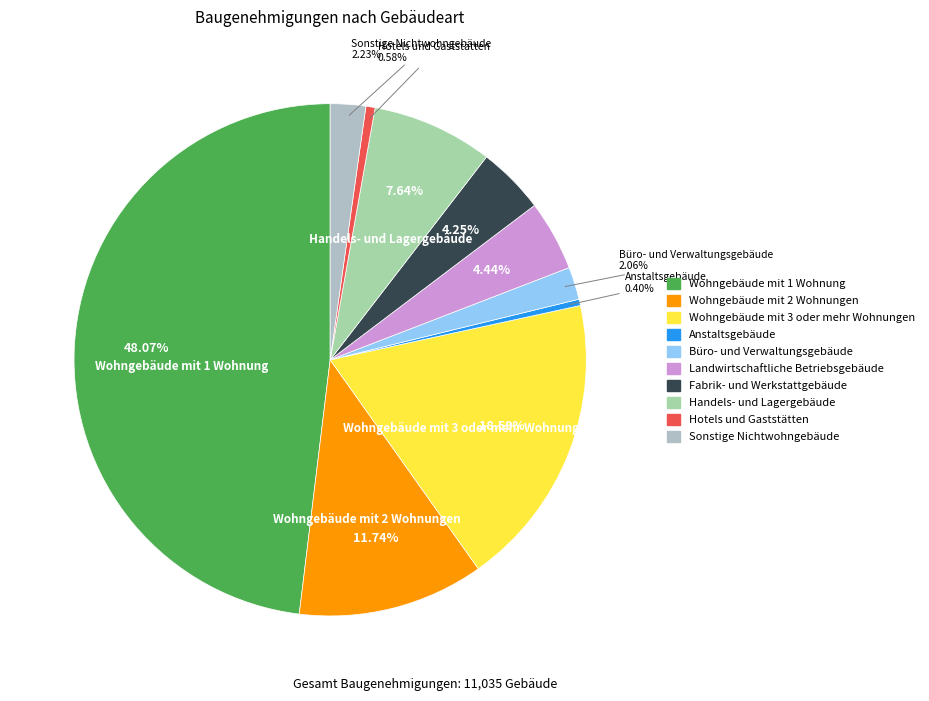

The Wohngebäude mit 3 oder mehr Wohnungen slice represents 19% of the pie. True or false?

True